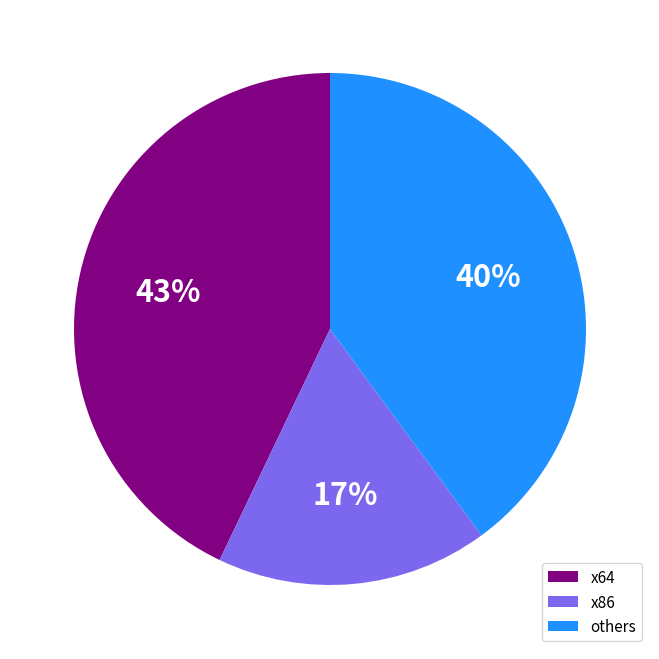

Is there a majority slice in this chart?

No